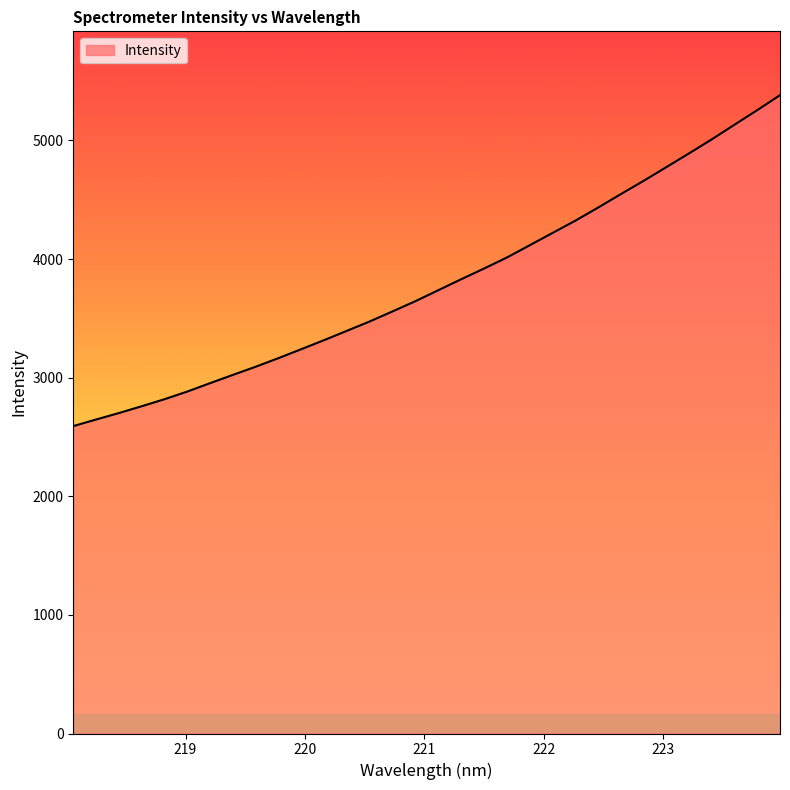

What is the smallest value displayed?

2591.3